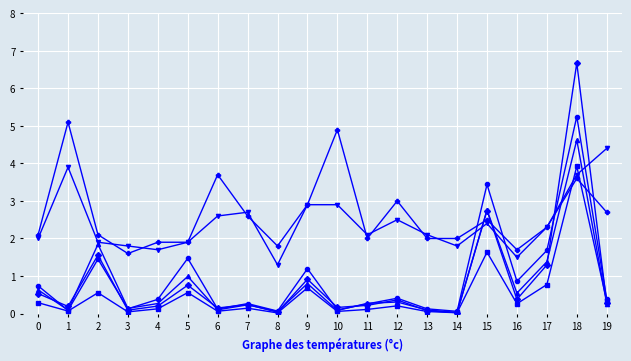

Which category has the highest value across all series?

18